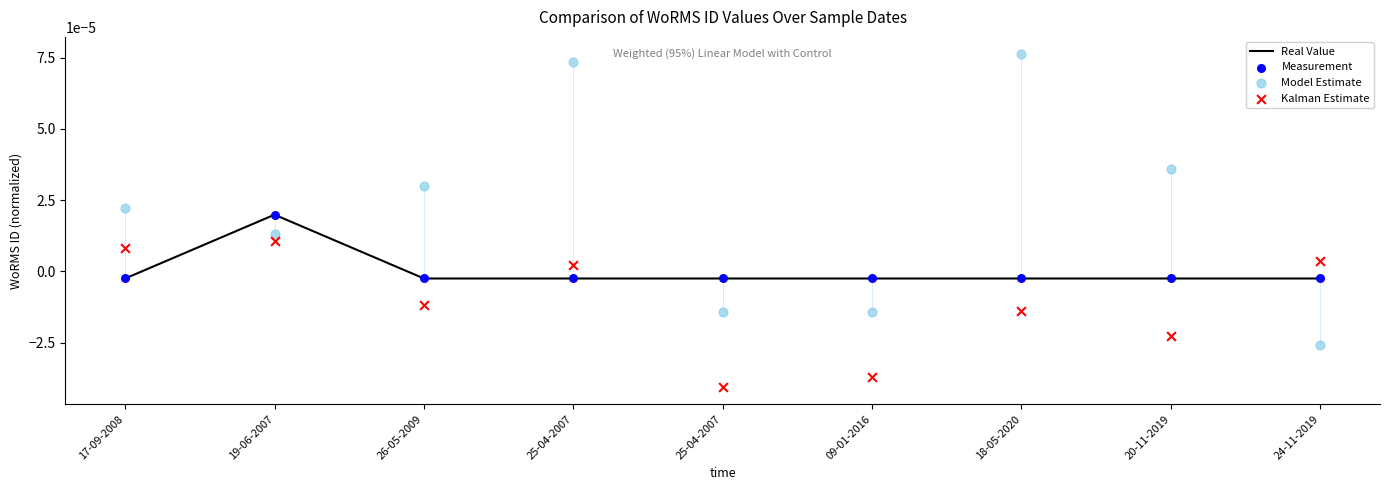

Which series has the largest Y range (max minus min)?

Model Estimate